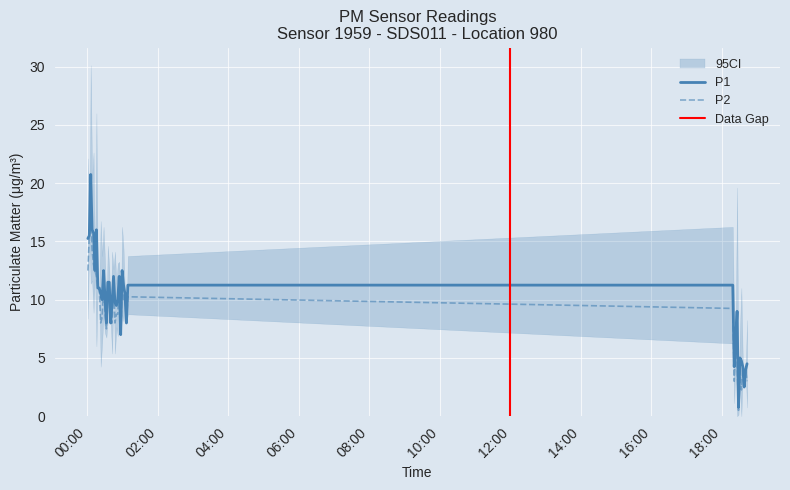

Reading left to right, what are all the values shown in this chart?

P1: 15.2	15.5	20.8	16.0	15.8	12.5	16.0	11.0	11.0	10.5	10.0	12.5	10.2	8.0	11.5	11.5	8.0	9.8	12.0	9.8	9.5	10.0	12.0	7.0	12.5	11.2	10.5	8.0	11.2	11.2	4.2	6.5	9.0	0.8	5.0	4.8	4.2	2.5	4.0	4.5
P2: 12.5	15.5	17.0	14.2	13.0	12.5	12.0	11.0	11.0	8.0	8.5	11.0	9.0	7.5	10.2	11.0	8.0	8.0	11.8	8.0	8.8	8.8	11.5	7.0	11.0	10.0	10.5	8.0	10.2	9.2	3.0	6.0	4.8	0.5	4.0	2.2	4.0	2.5	4.0	3.0